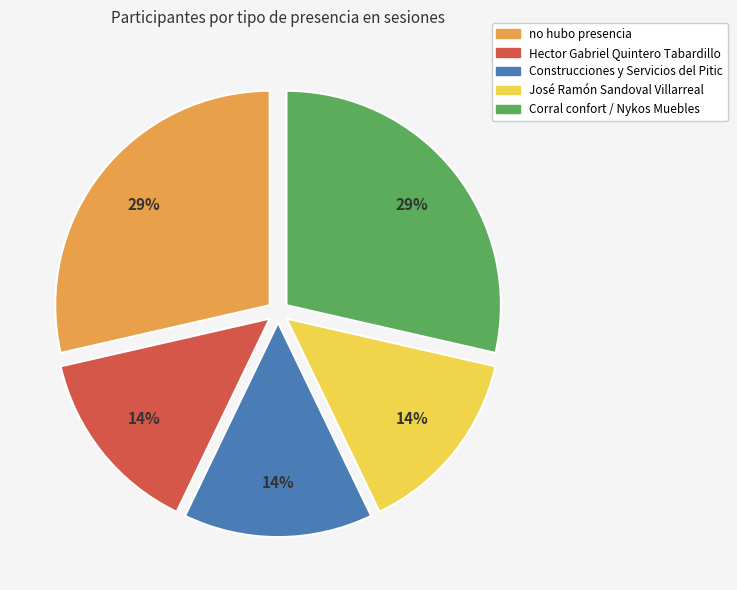

Does Corral confort / Nykos Muebles account for over 50% of the chart?

No